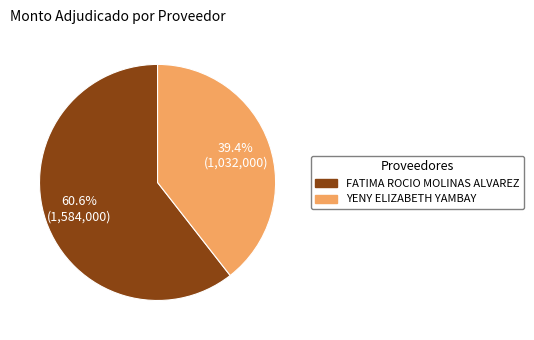

To the nearest percent, what is the difference between the largest and smallest slice percentages?

21%